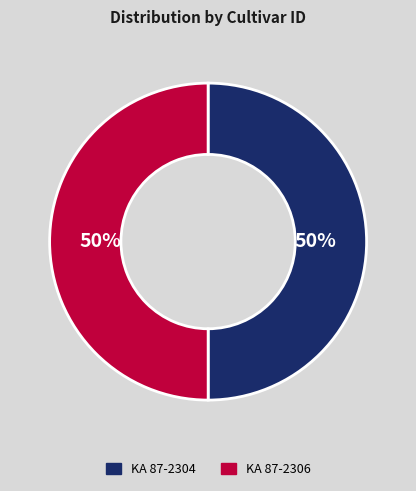

What percentage is the KA 87-2304 slice, to the nearest percent?

50%